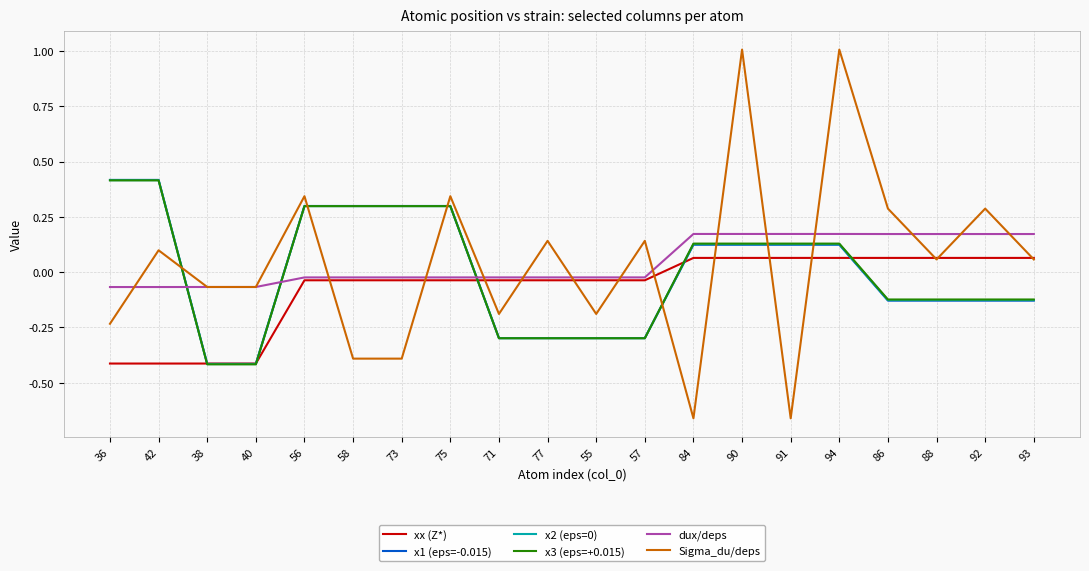

True or false: xx (Z*) has a value of 0.1 at 93.

True